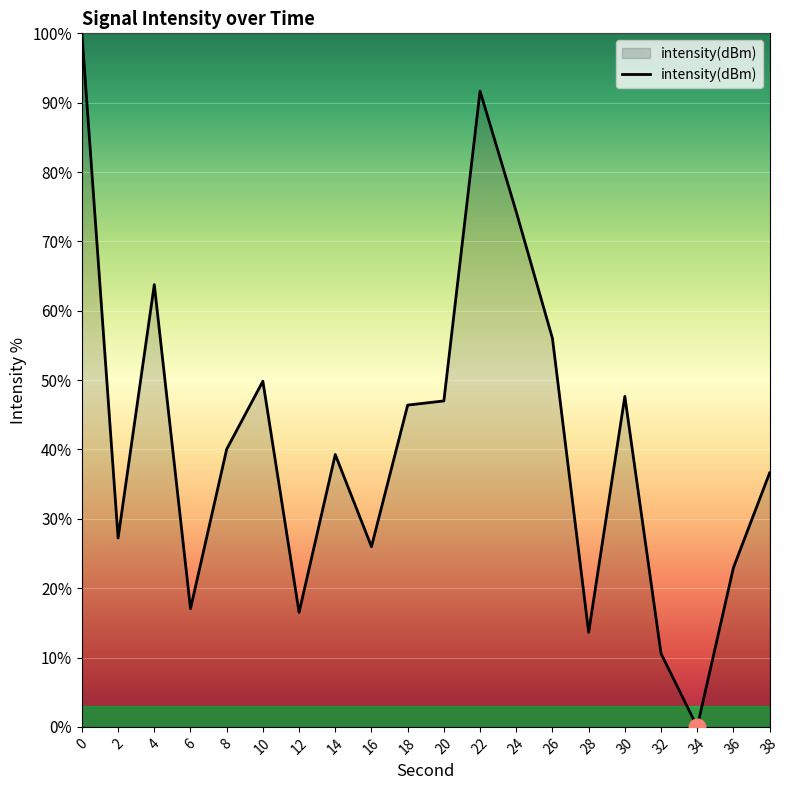

Reading left to right, list all the values displayed in this chart.

100.0	27.2	63.8	17.0	40.0	49.8	16.5	39.3	26.0	46.4	47.0	91.7	74.3	56.0	13.6	47.7	10.6	0.0	22.9	36.6